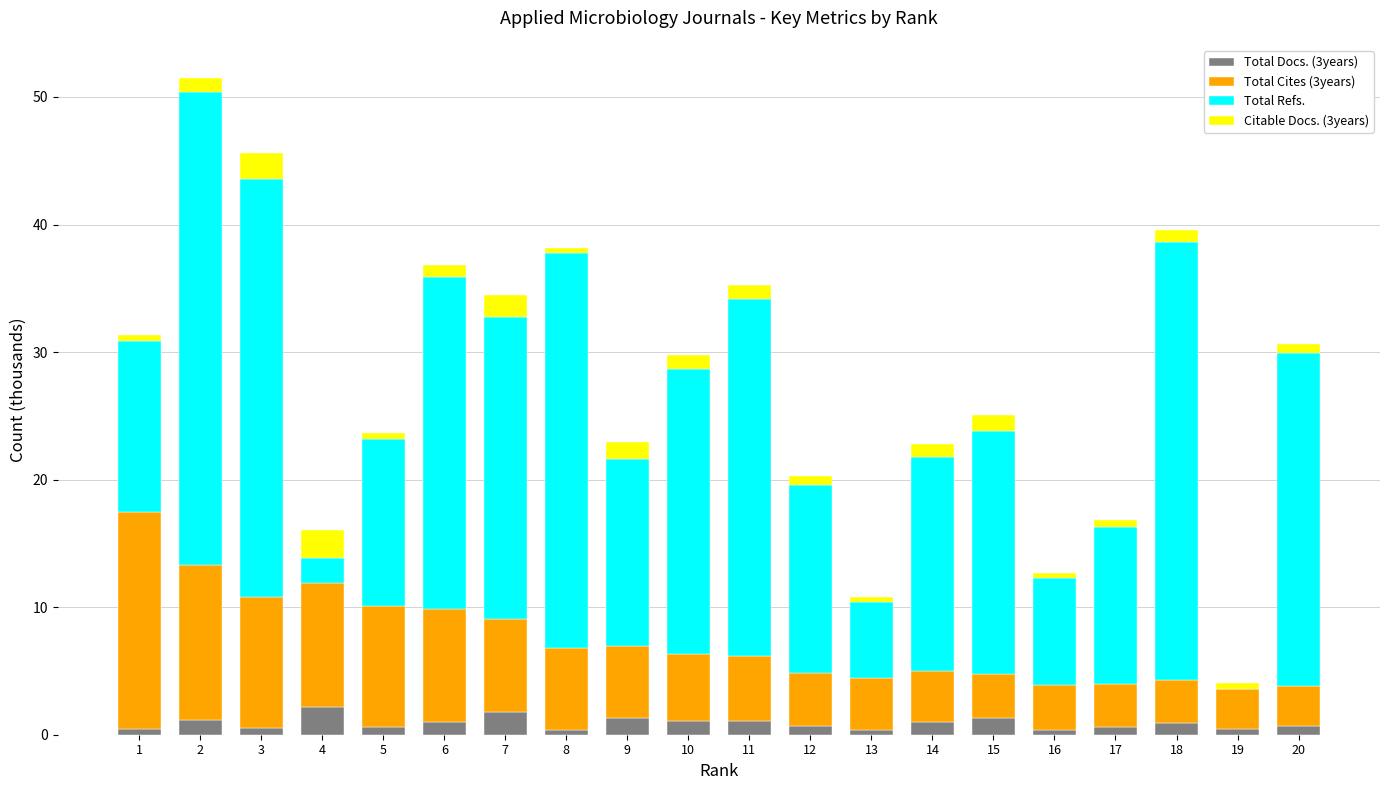

Is it true that Total Docs. (3years) equals 0.4 at 13?

True